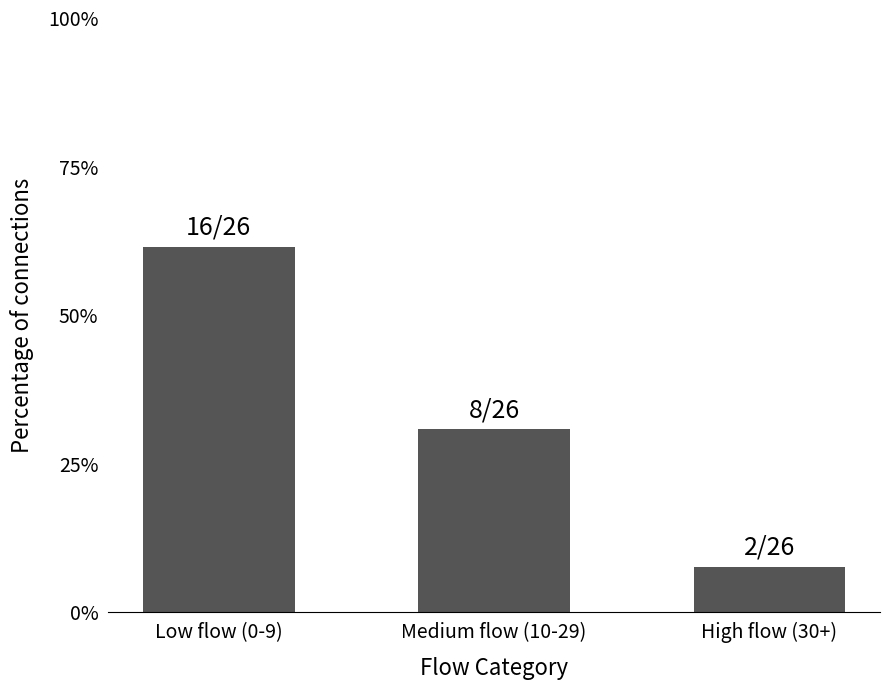

At which category does the chart reach its minimum across all series?

High flow (30+)